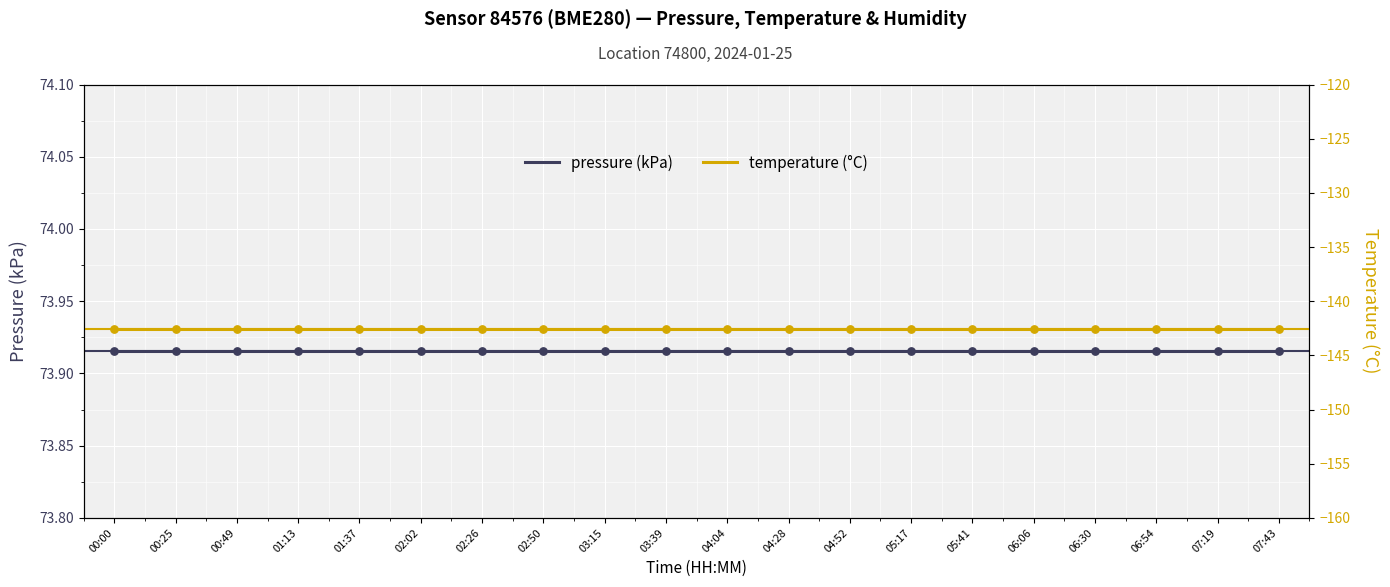

Which series has the largest Y range (max minus min)?

pressure (kPa)